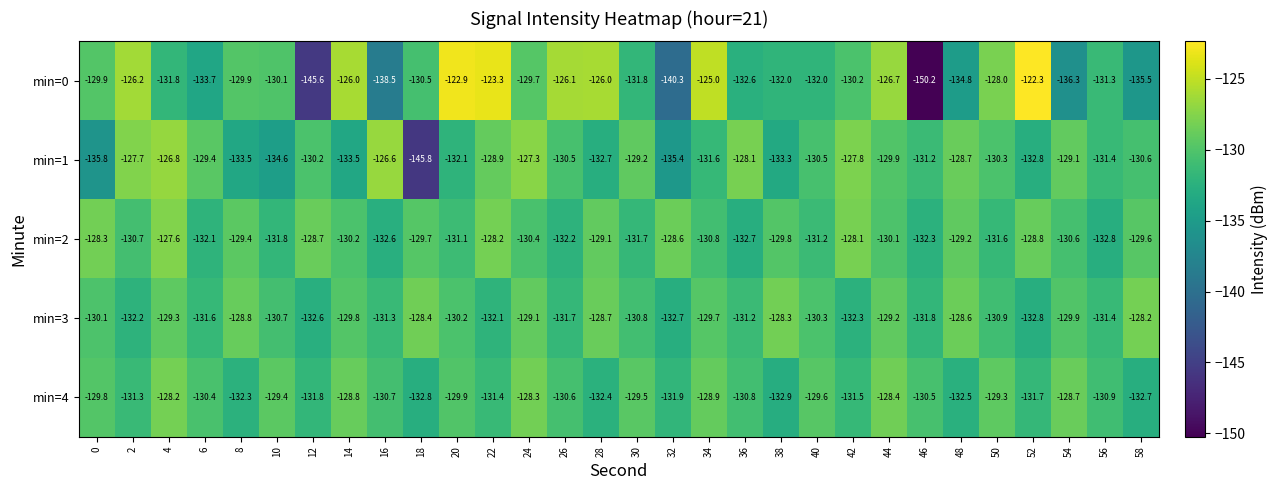

What is the difference between the second highest and second lowest values in the min=3 series?

4.4